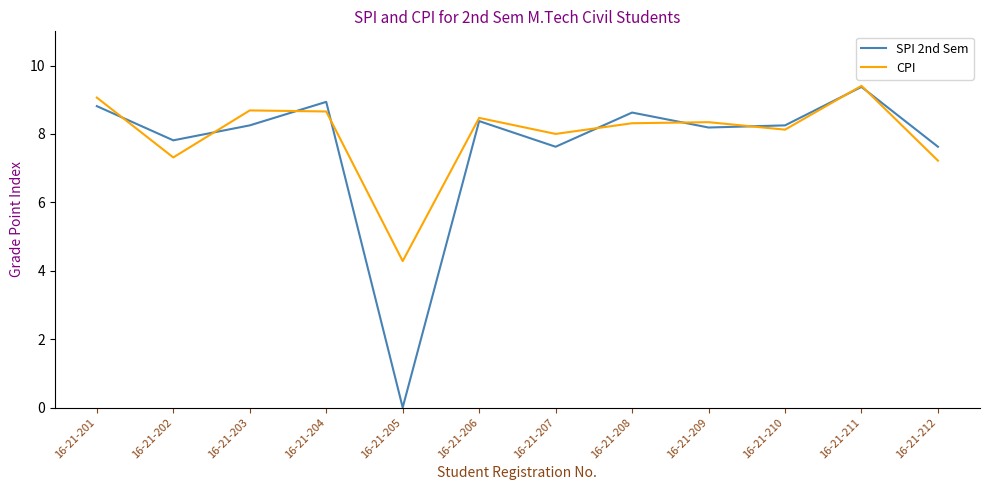

Rank the series at 16-21-207 from lowest to highest value.

SPI 2nd Sem, CPI